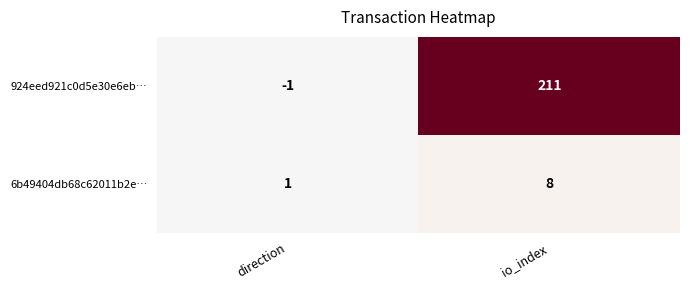

The 924eed921c0d5e30e6eb… series shows -1 at direction. True or false?

True